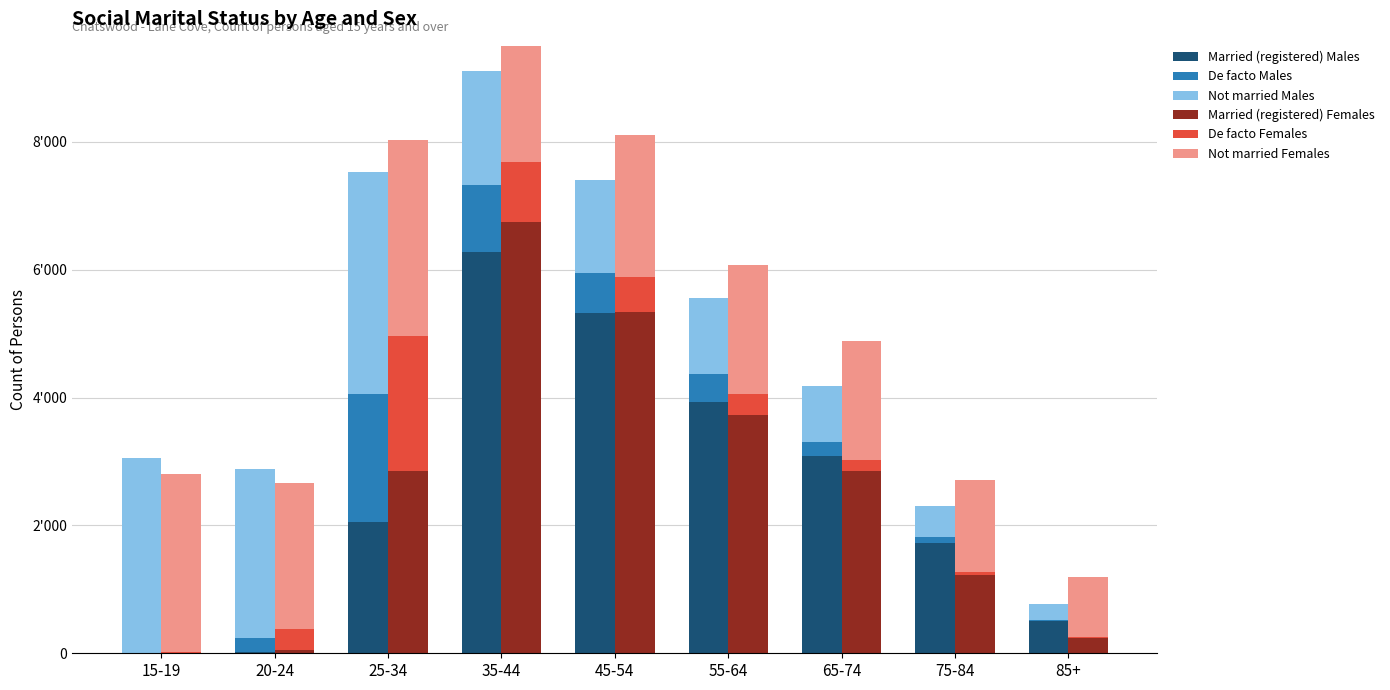

How many distinct data groups are displayed?

6